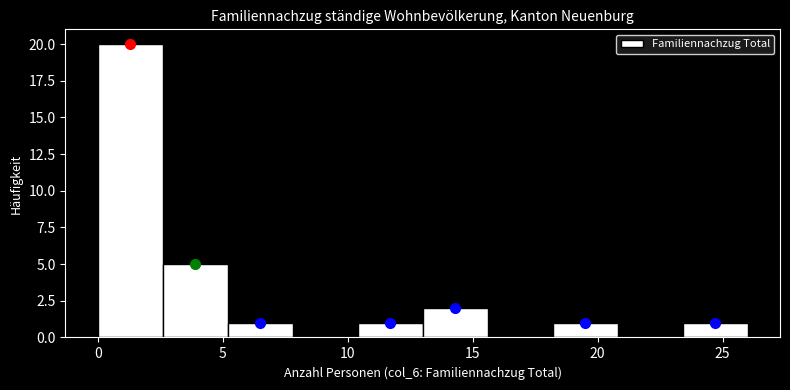

What is the height of the bar covering 10.4 to 13.0 on the x-axis? Neither the bar edges nor the heights are printed on the chart, so give them approximately, as read against the axes.

1